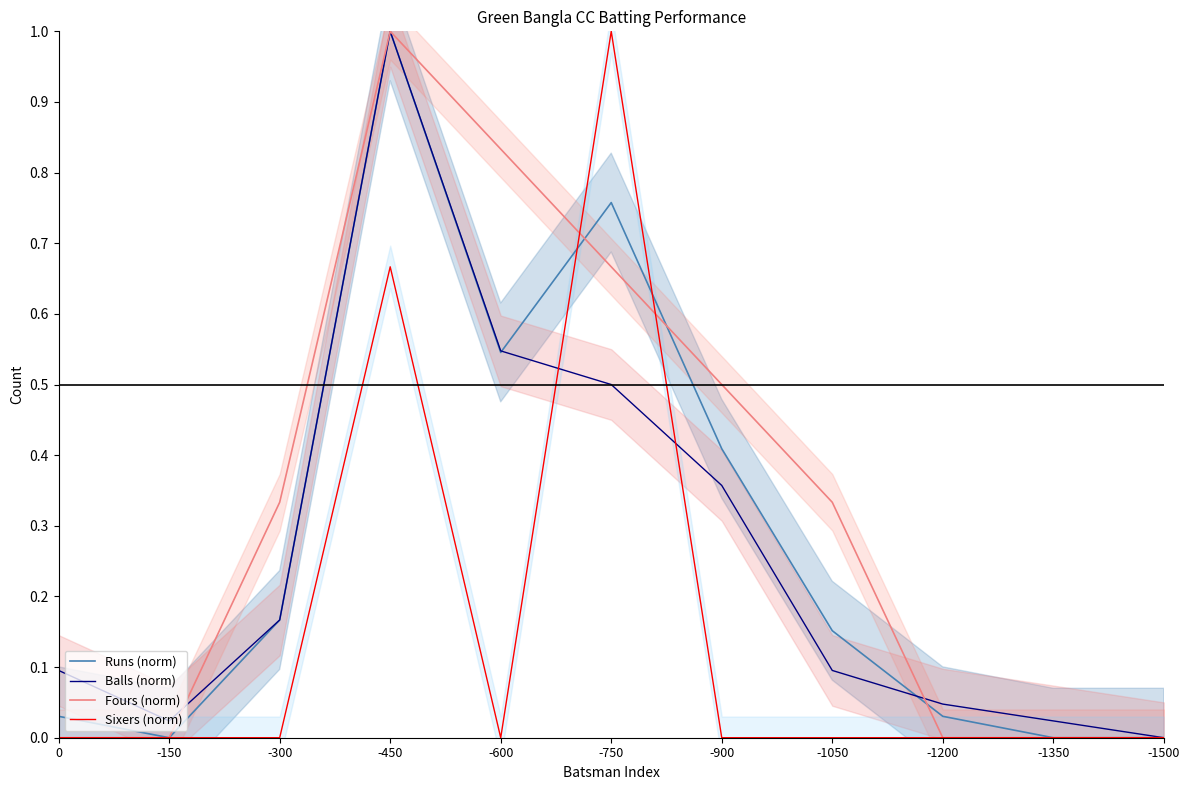

What is the average value of the Balls (norm) series?

0.3